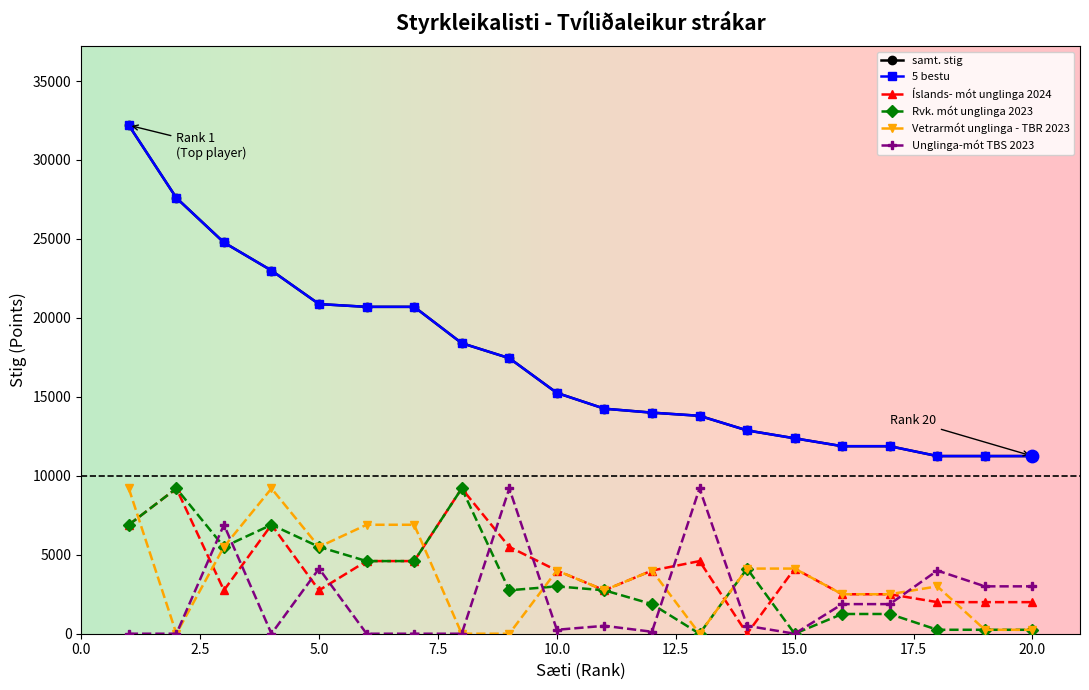

Does the chart have visible grid lines?

No